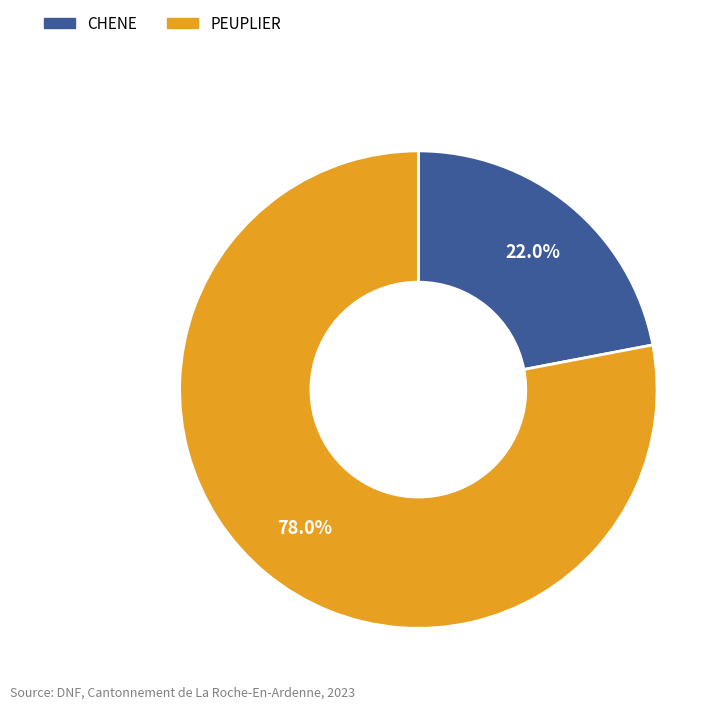

How many segments does this pie chart have?

2